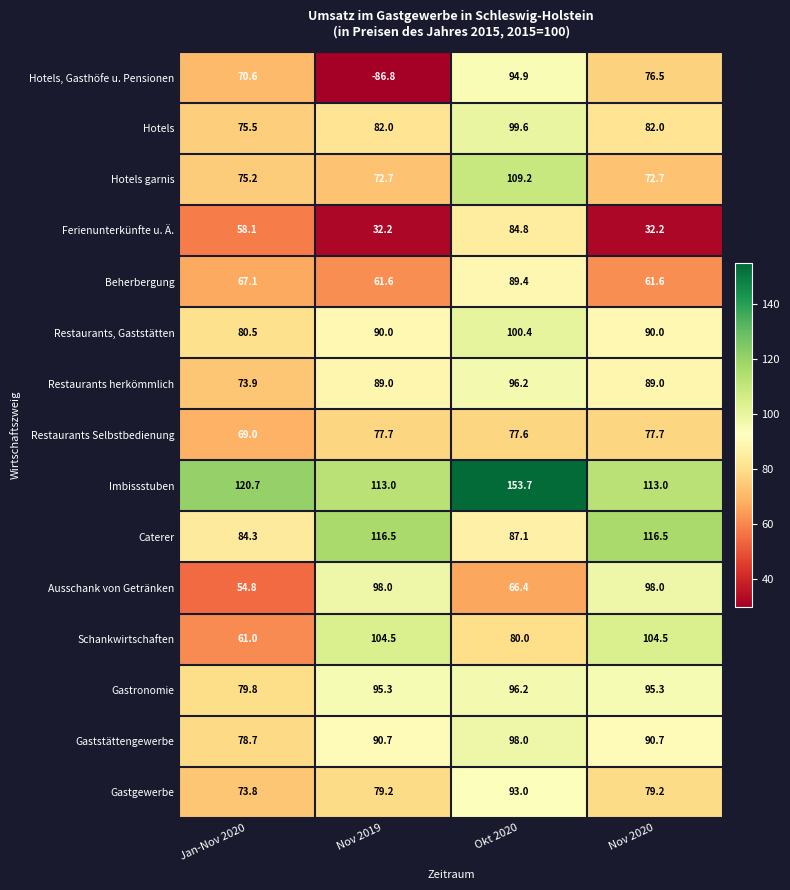

What is the lowest value of the Hotels series?

75.5